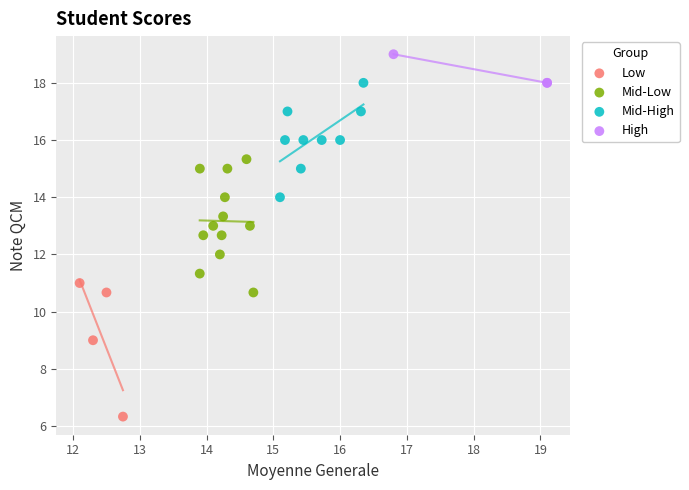

Which series contains the highest Y value?

High